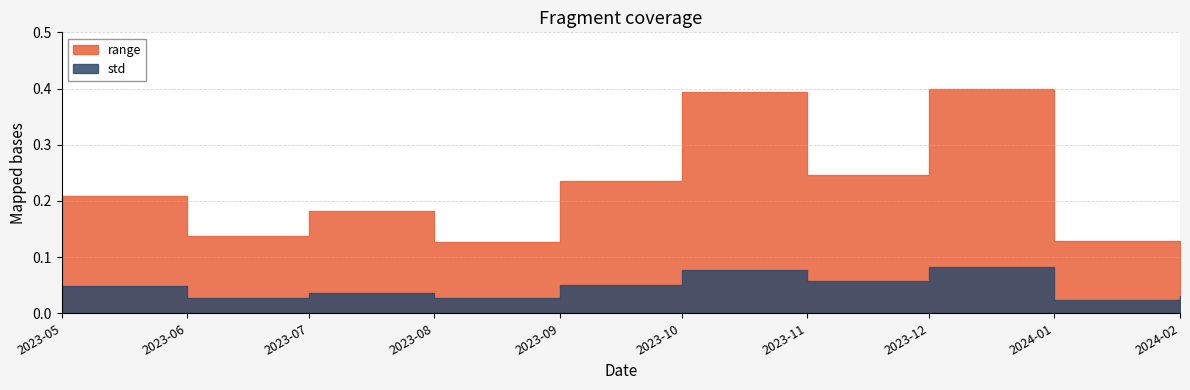

List the series in order of their overall mean, highest first.

range, std